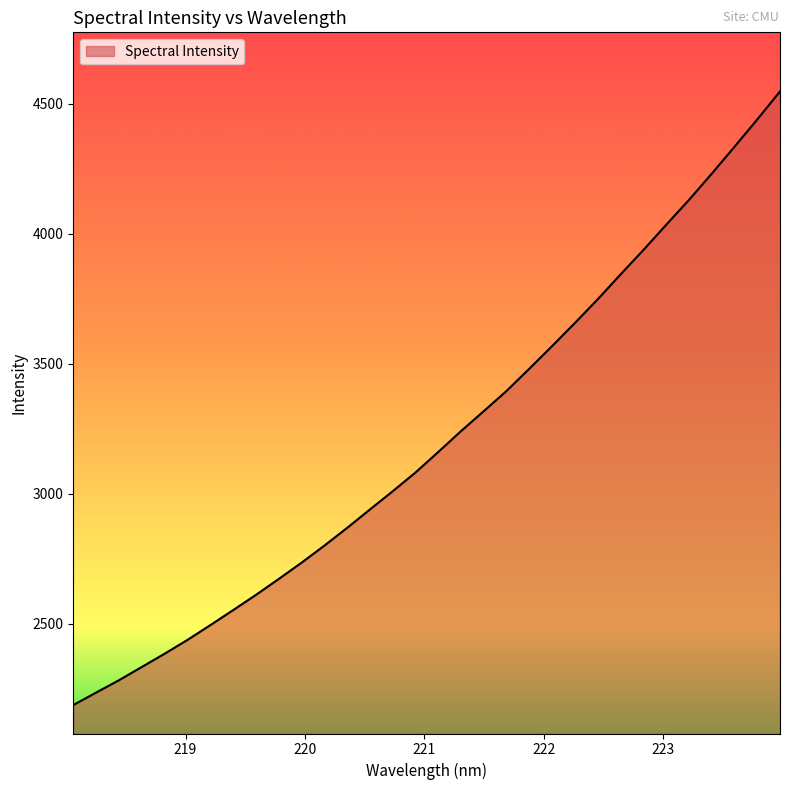

True or false: there are more than 0 points higher than both neighbors.

False